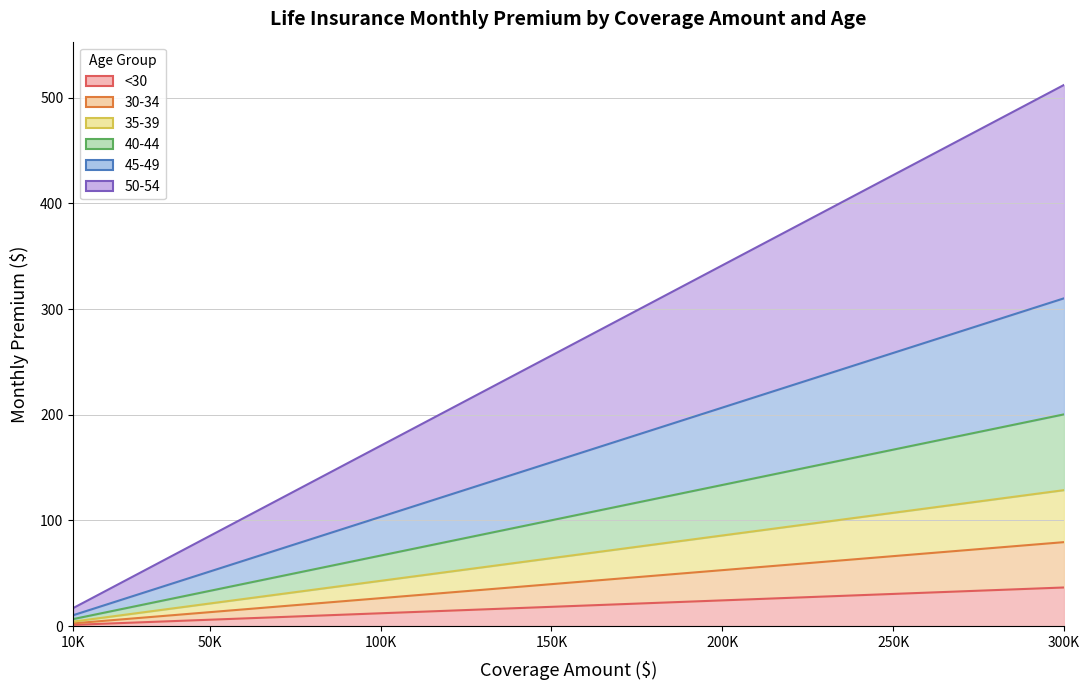

Where is <30 nearest to the value 18?

150K